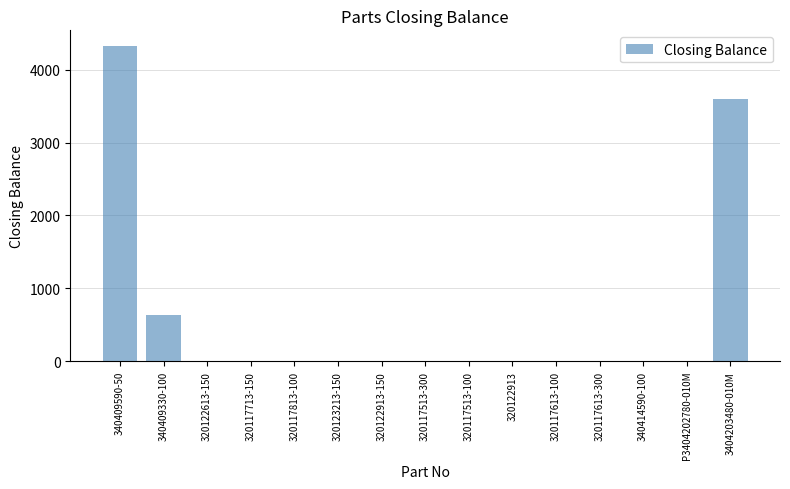

Reading left to right, list all the values displayed in this chart.

4327	627	0	0	0	0	0	0	0	0	0	0	0	0	3595